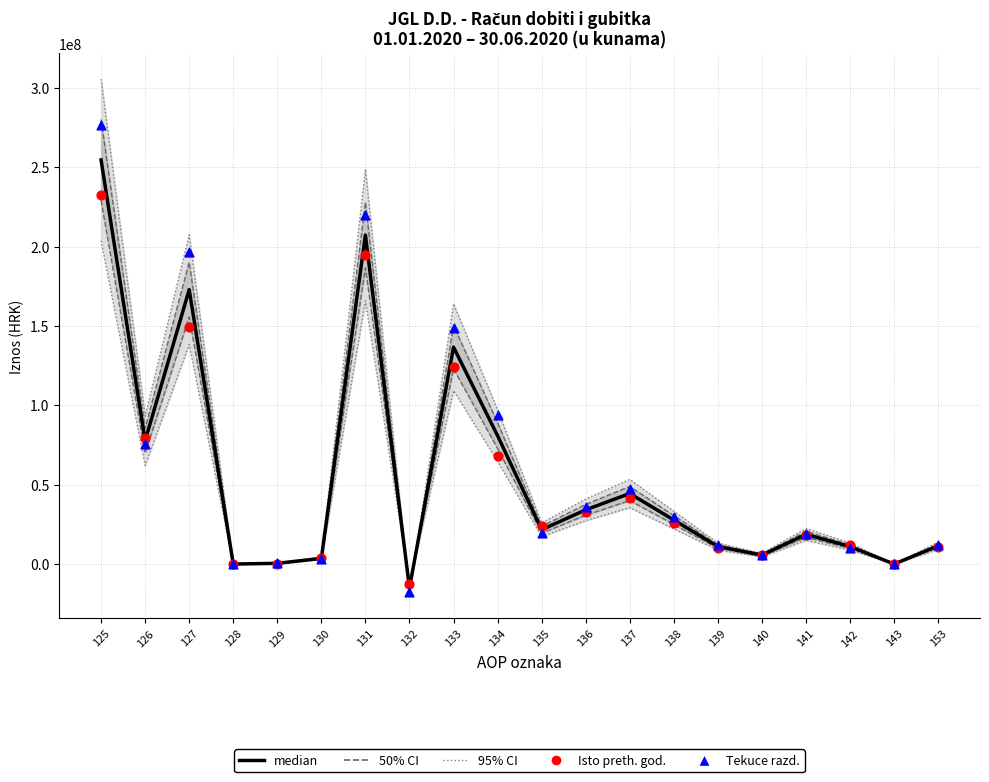

Is the value of Isto razdoblje prethodne godine at 138 greater than the value of Tekuce razdoblje at 132?

Yes